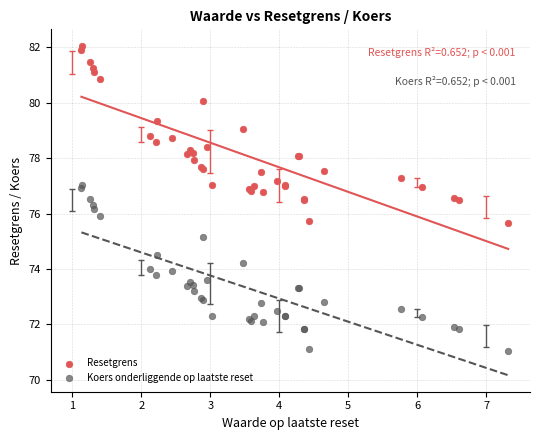

Which series has the largest Y range (max minus min)?

Resetgrens